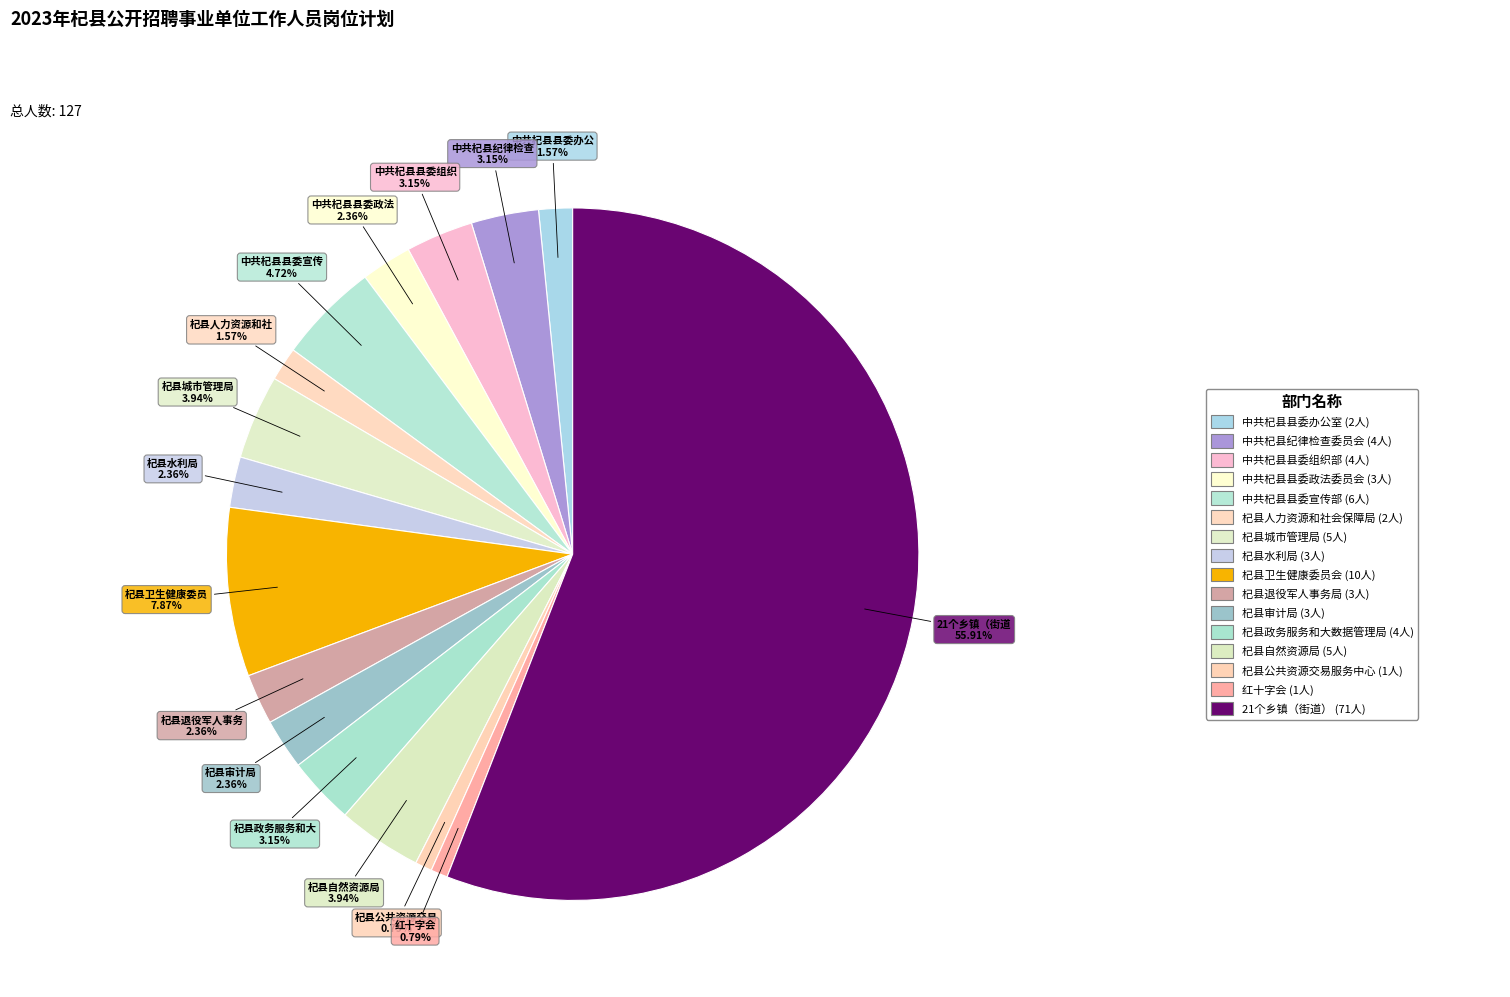

Which slice is the largest?

21个乡镇（街道）